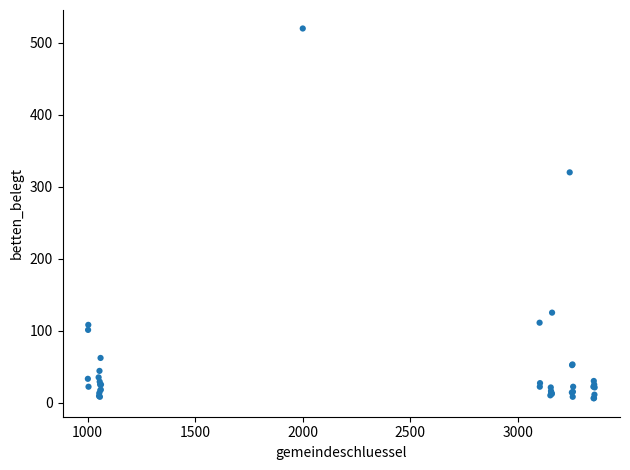

What Y value in the scatter plot is closest to 263?

320